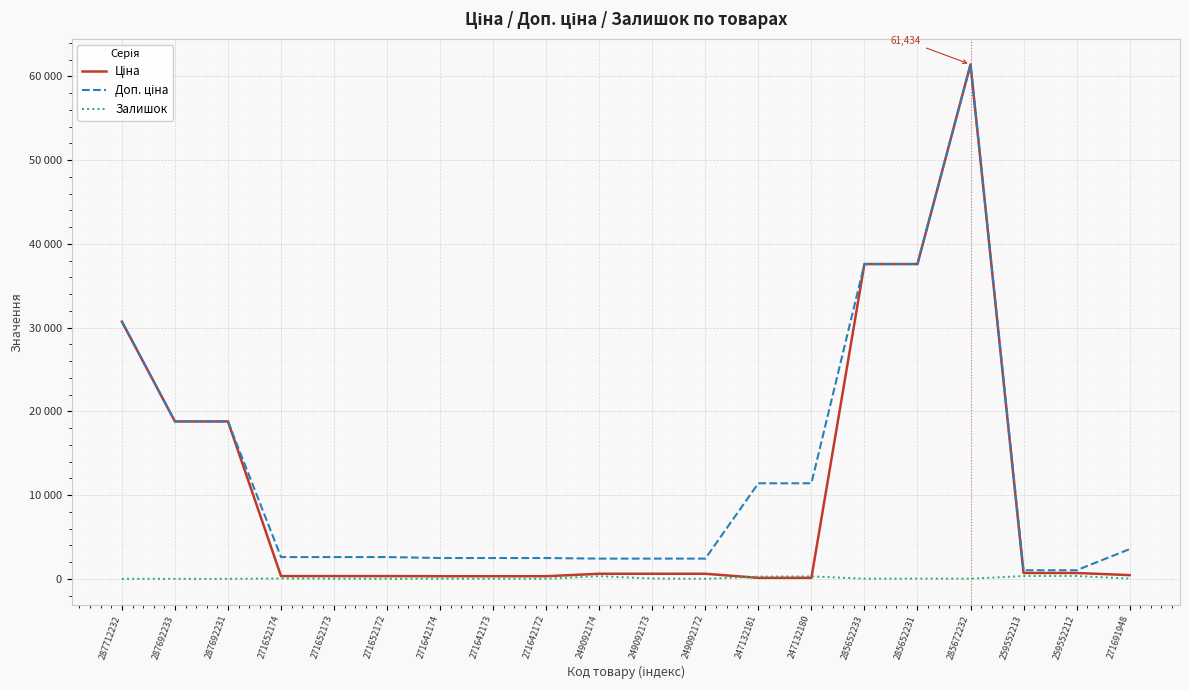

What is the spread (max minus min) of values at 271642172?

2478.4